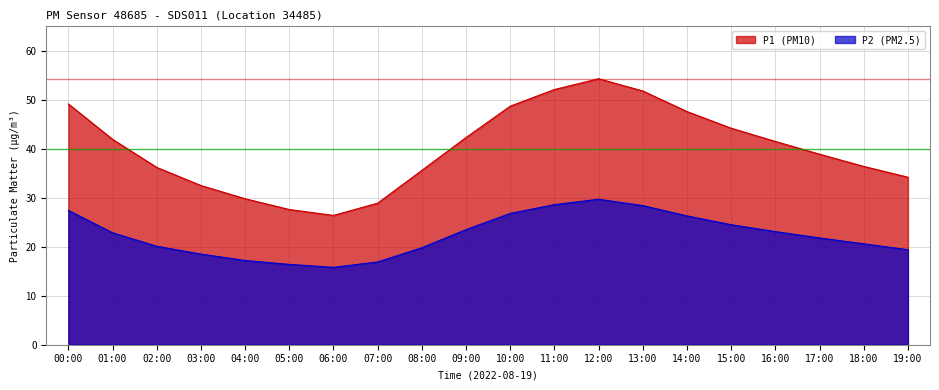

List the series in order of their peak value, lowest first.

P2 (PM2.5), P1 (PM10)